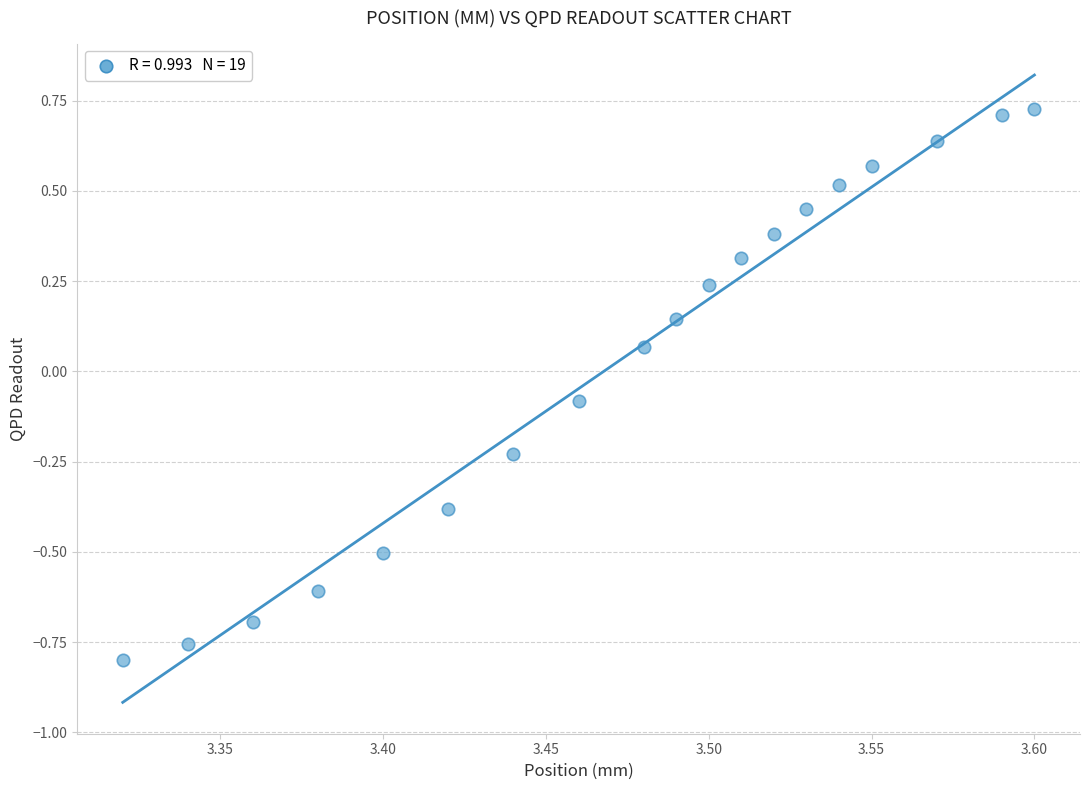

What is the range of X values (max minus min)?

0.3